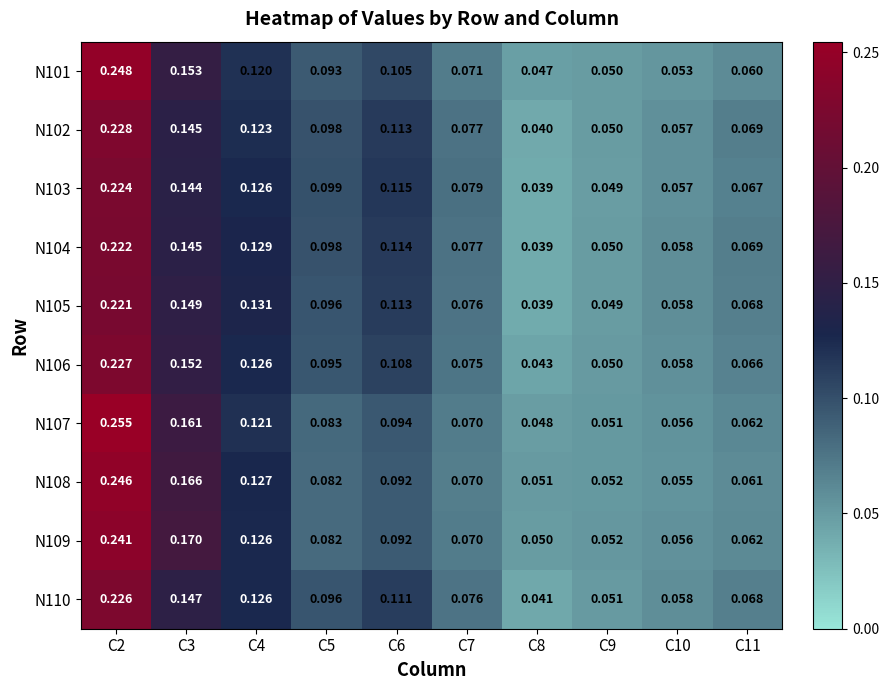

Is the value of N108 at C2 greater than the value of N102 at C8?

Yes